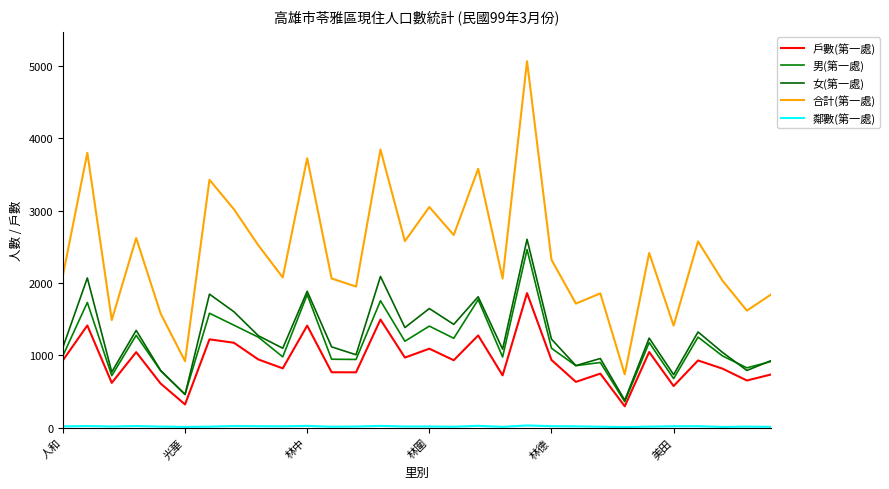

Does the chart have visible grid lines?

No